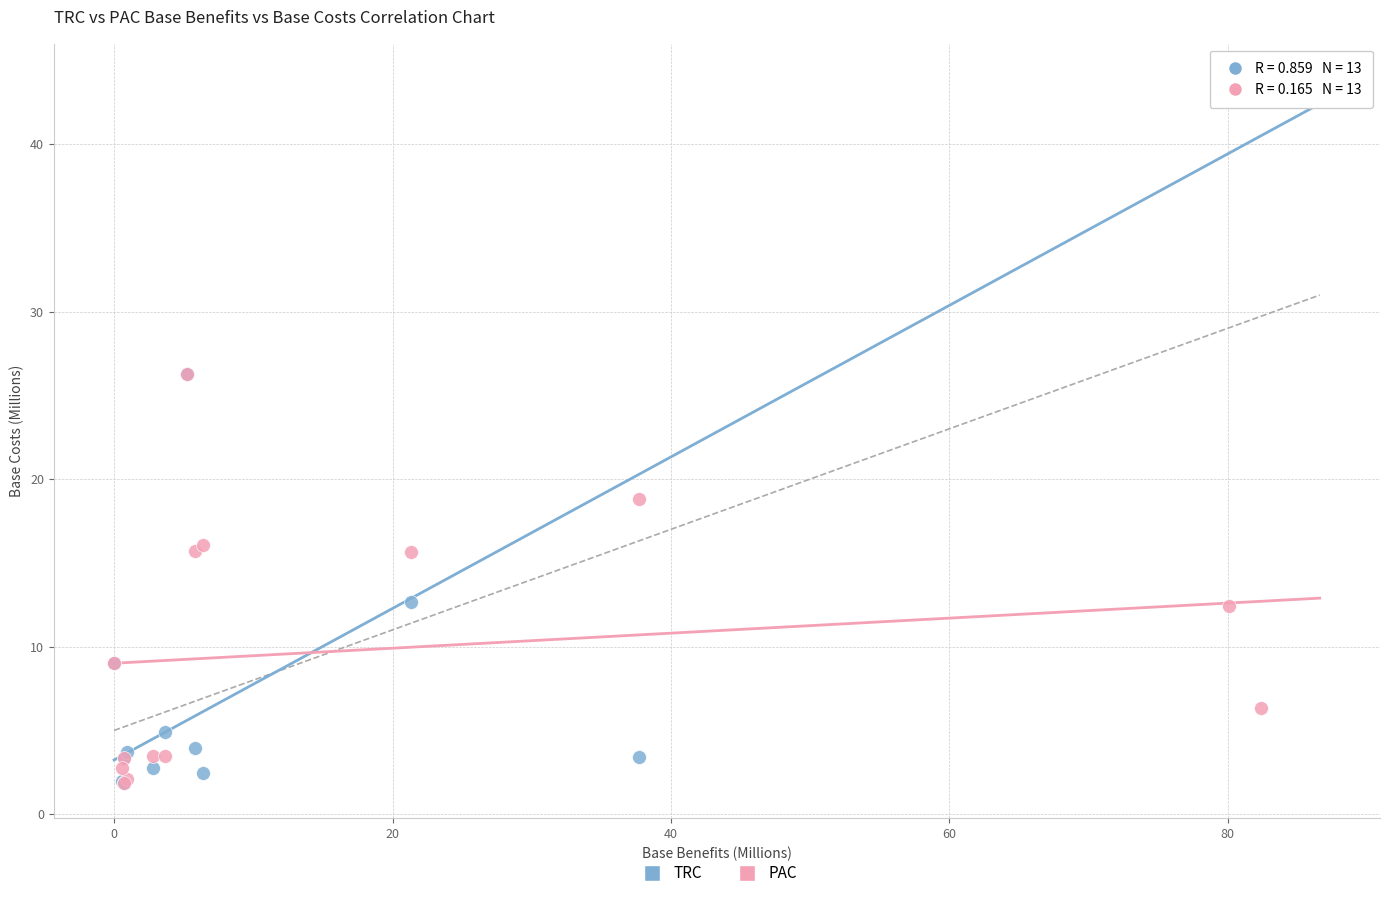

Which series reaches the maximum Y coordinate?

TRC